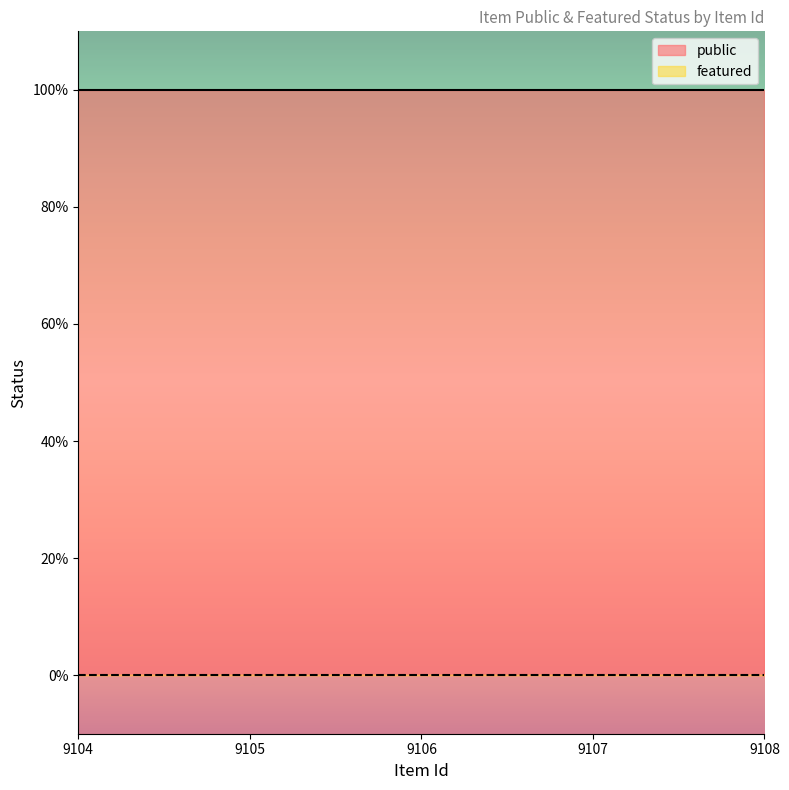

True or false: featured and public cross at least once.

False